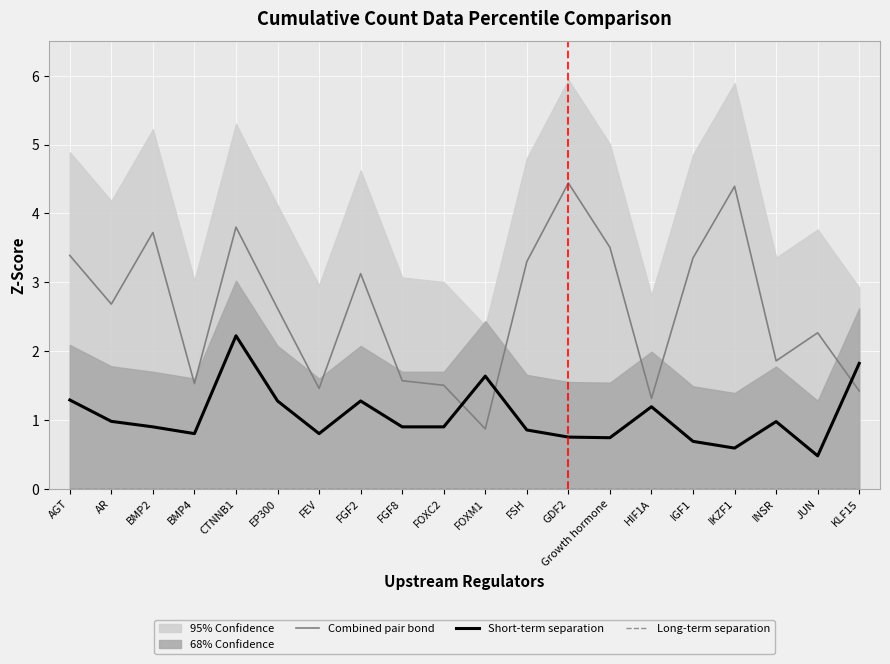

Is the value of Long-term separation at FSH greater than the value of Combined pair bond at FSH?

No